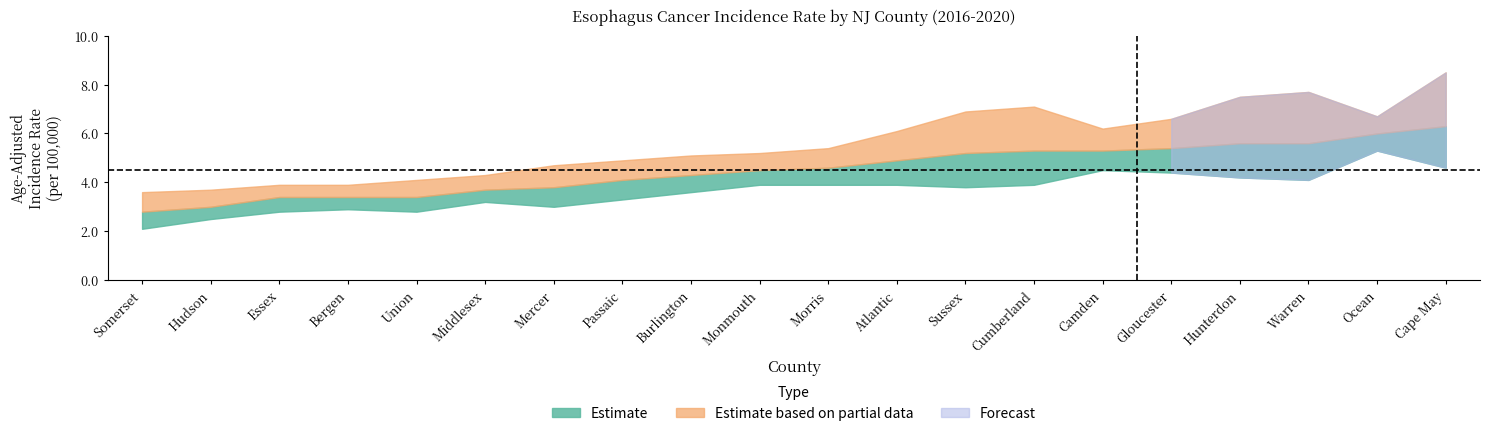

How many data points in Lower 95% CI are less than 3?

5